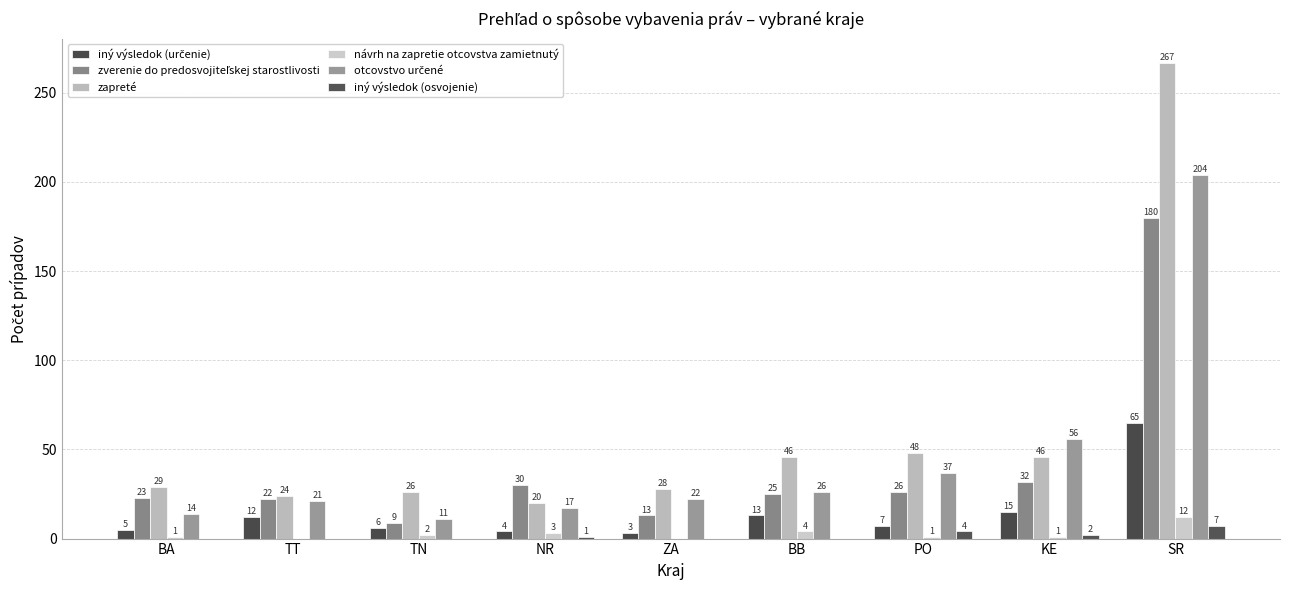

What is the label of the 3rd bar from the left?

TN